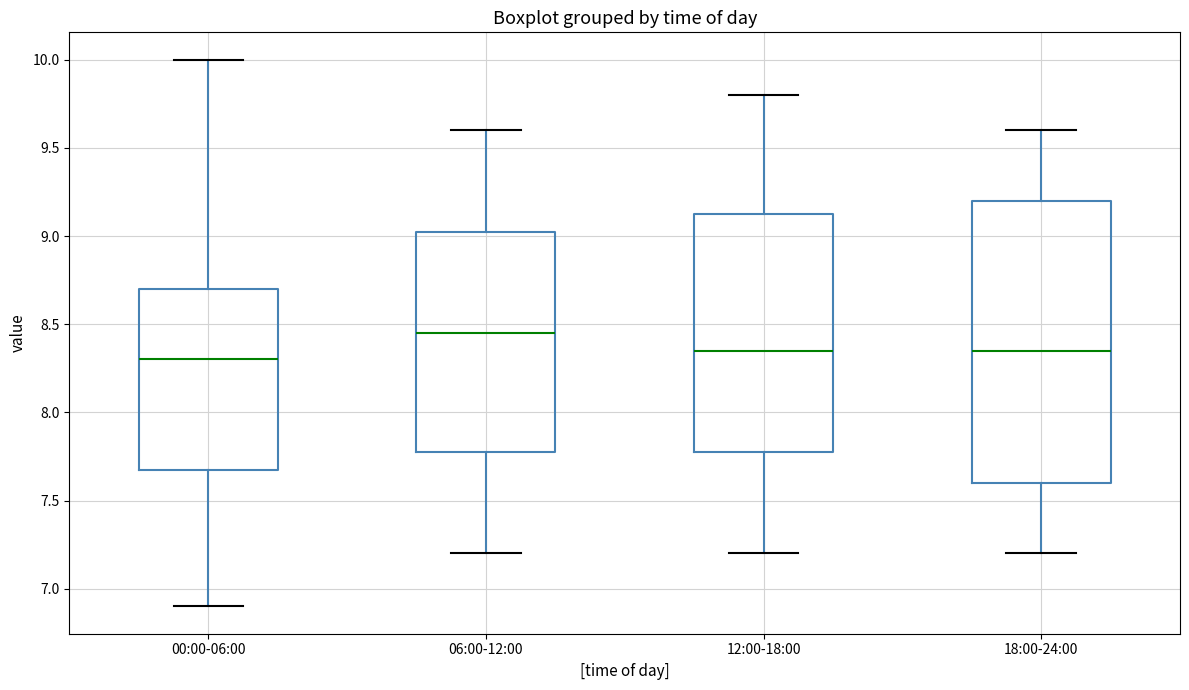

Reading left to right, read every box against the y-axis: the position of its median line, the range the box covers, and the ends of its whiskers. The values are not printed on the chart, so give them approximately, as read against the axis.

00:00-06:00: median 8.30, box 7.70 to 8.70, whiskers 6.90 to 10.00
06:00-12:00: median 8.45, box 7.80 to 9.05, whiskers 7.20 to 9.60
12:00-18:00: median 8.35, box 7.80 to 9.15, whiskers 7.20 to 9.80
18:00-24:00: median 8.35, box 7.60 to 9.20, whiskers 7.20 to 9.60